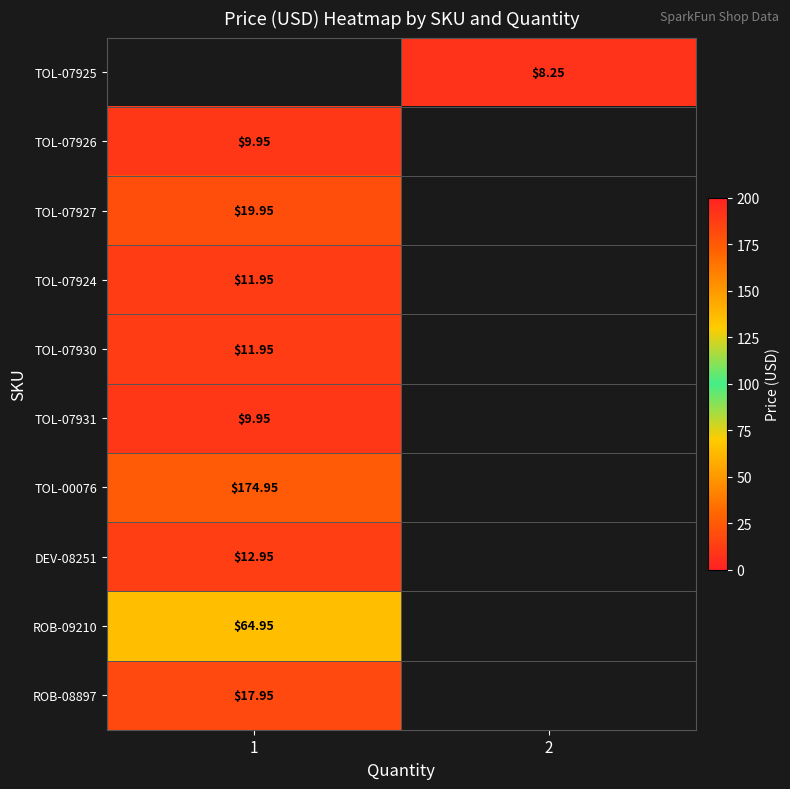

How many distinct data groups are displayed?

10